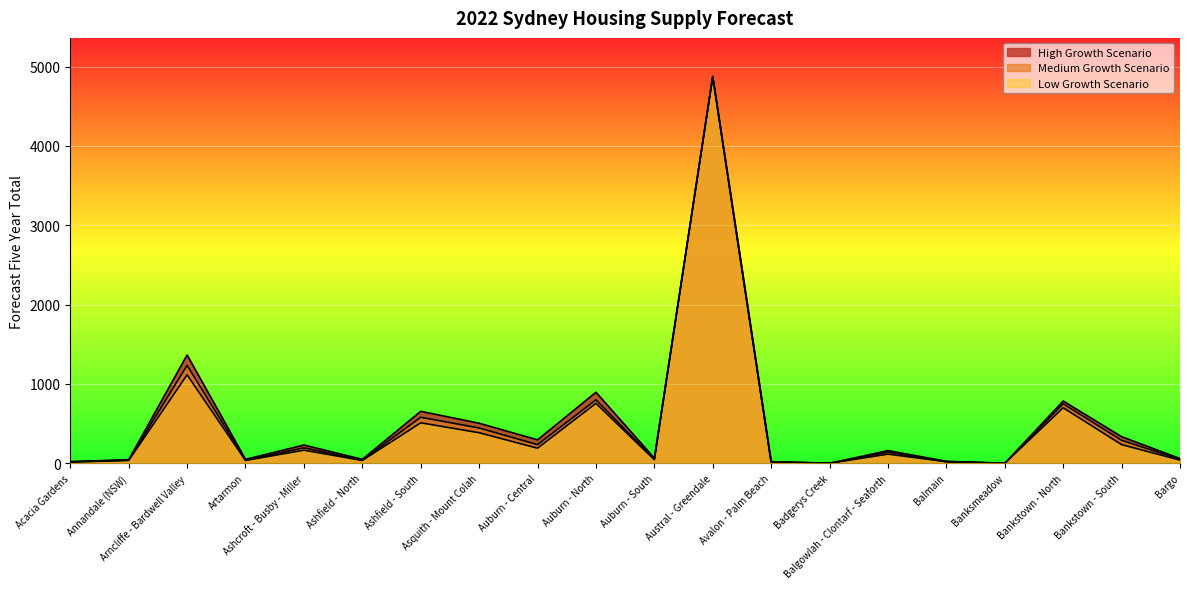

What is the value of the Low Growth Scenario point at the 13th from the left?

15